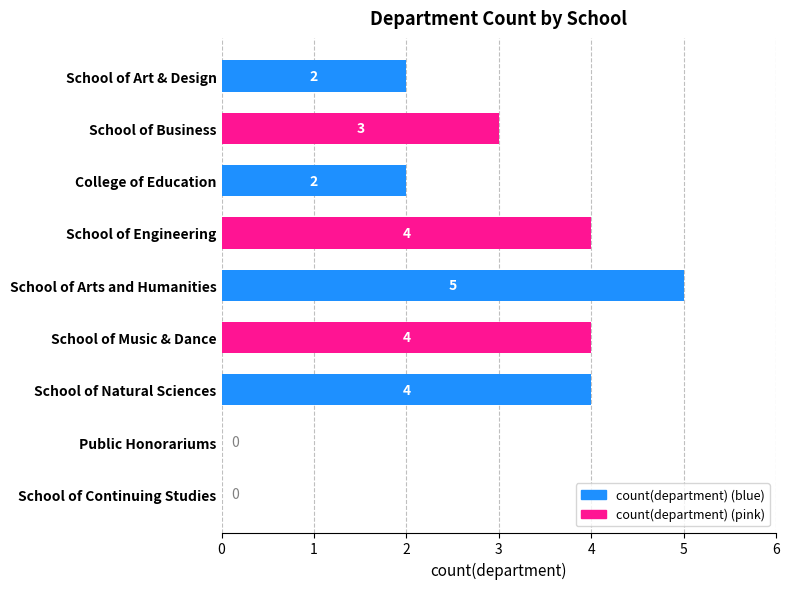

The chart shows a value of 0 at Public Honorariums. True or false?

True